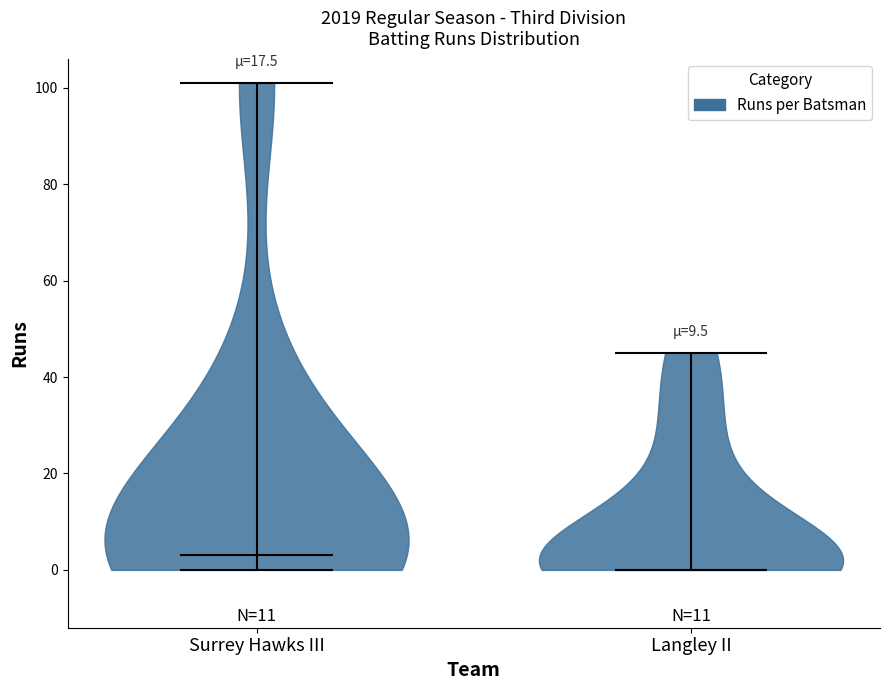

Reading left to right, read every violin against the y-axis: where its median line is, and the lowest and highest points it reaches. The values are not printed on the chart, so give them approximately, as read against the axis.

Surrey Hawks III: median line 4, lowest point 0, highest point 102
Langley II: median line 0, lowest point 0, highest point 46